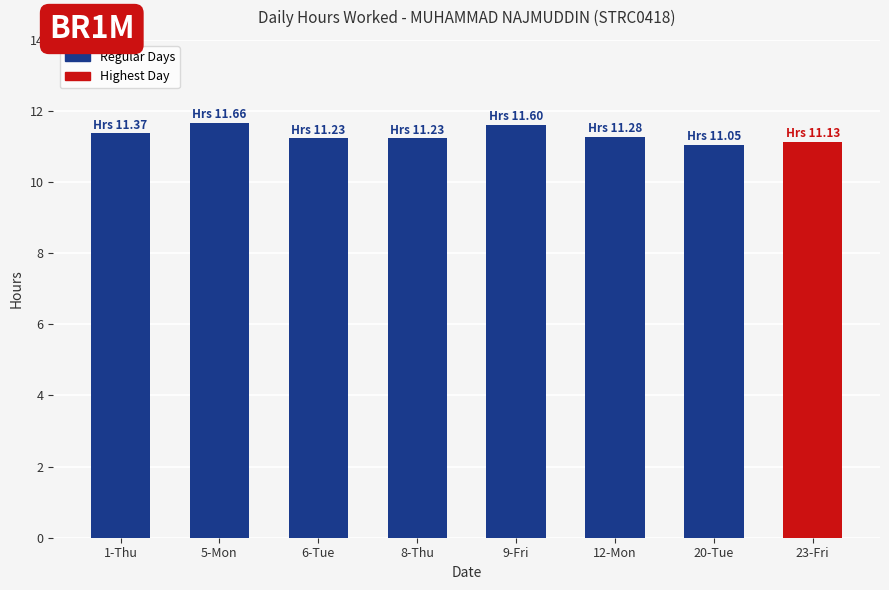

What is the label of the 8th bar from the left?

23-Fri